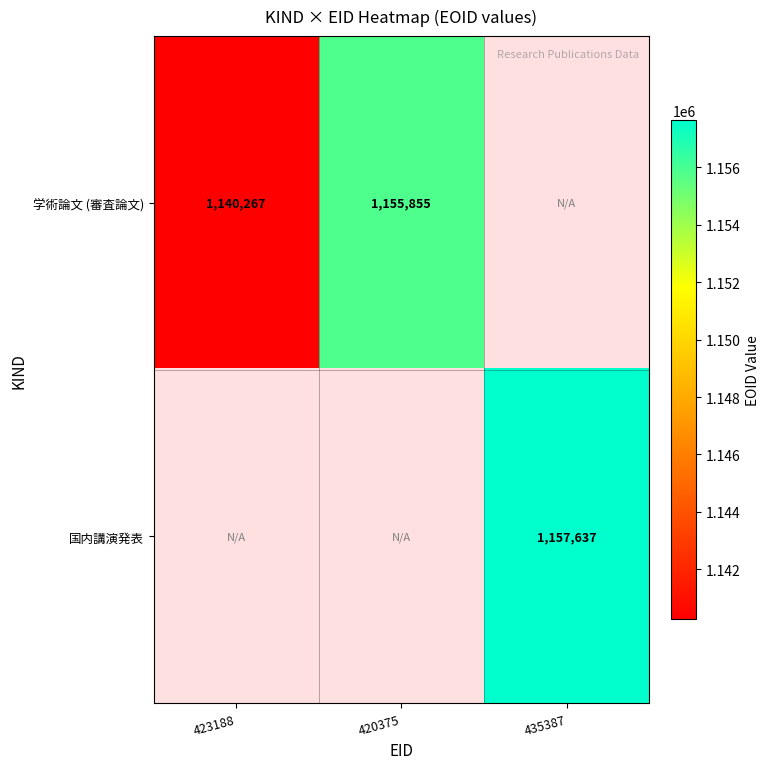

Between 423188 and 435387, which is larger?

435387